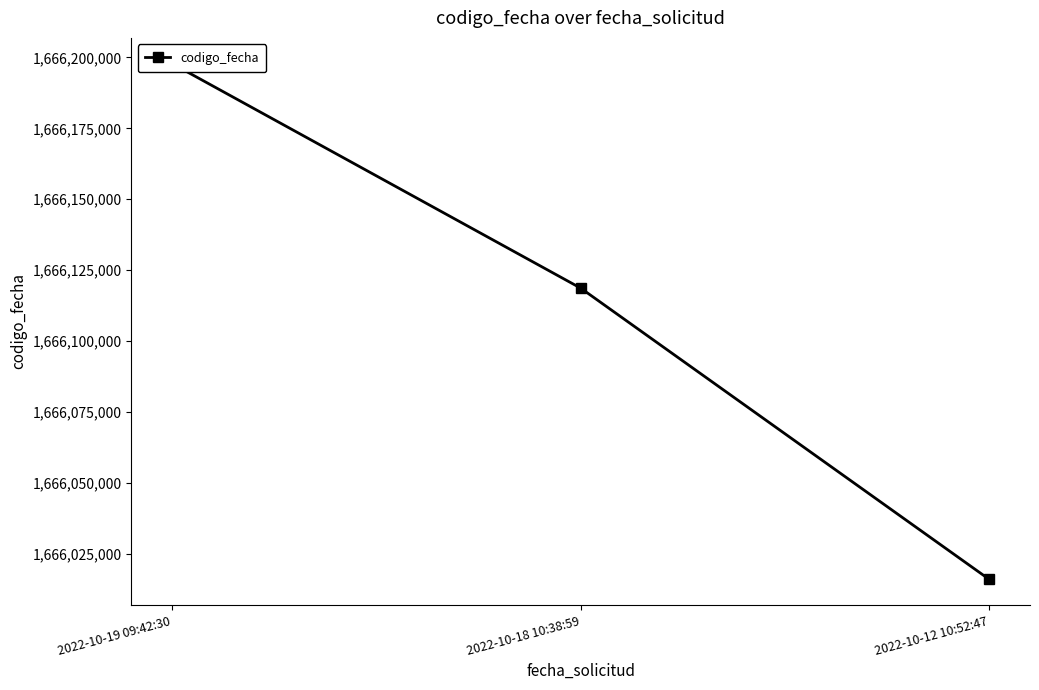

Reading left to right, what are all the values shown in this chart?

1666197818	1666118673	1666016002